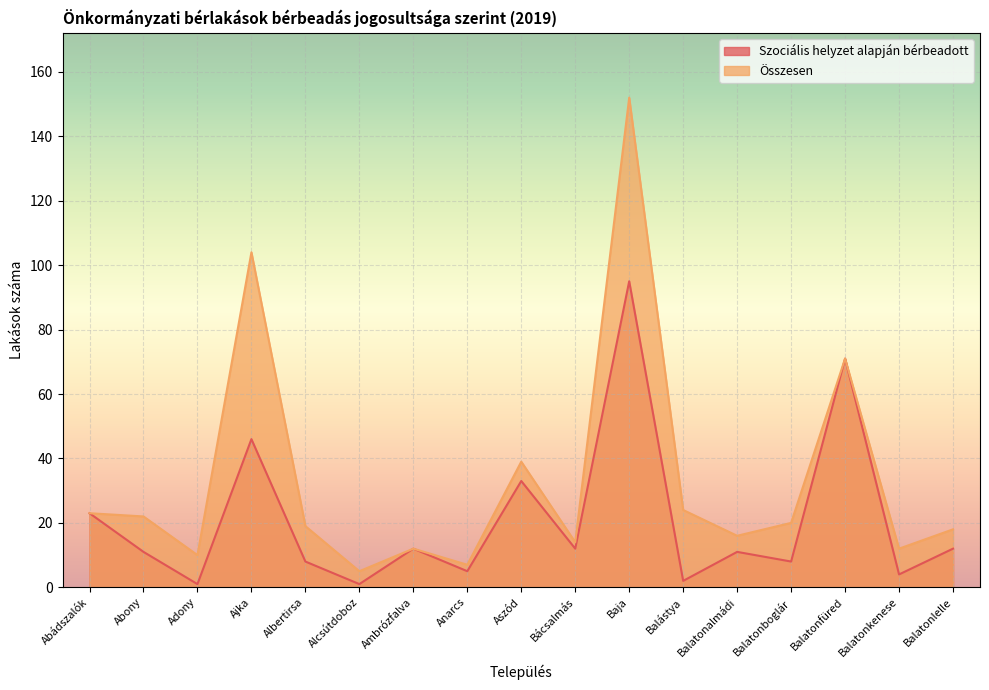

What is the label of the 16th point from the left?

Balatonkenese